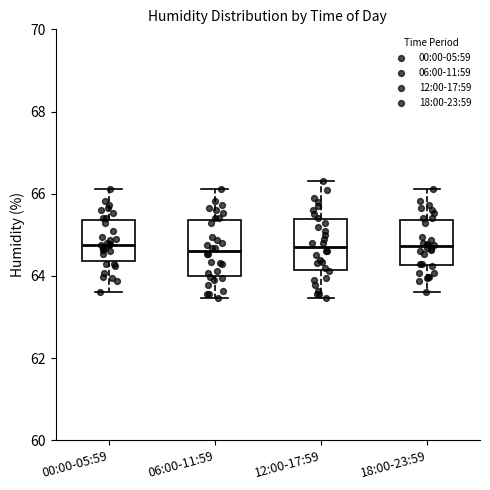

Where does the upper whisker of the box for 18:00-23:59 end on the y-axis? The values are not printed on the chart, so give them approximately, as read against the axis.

66.2